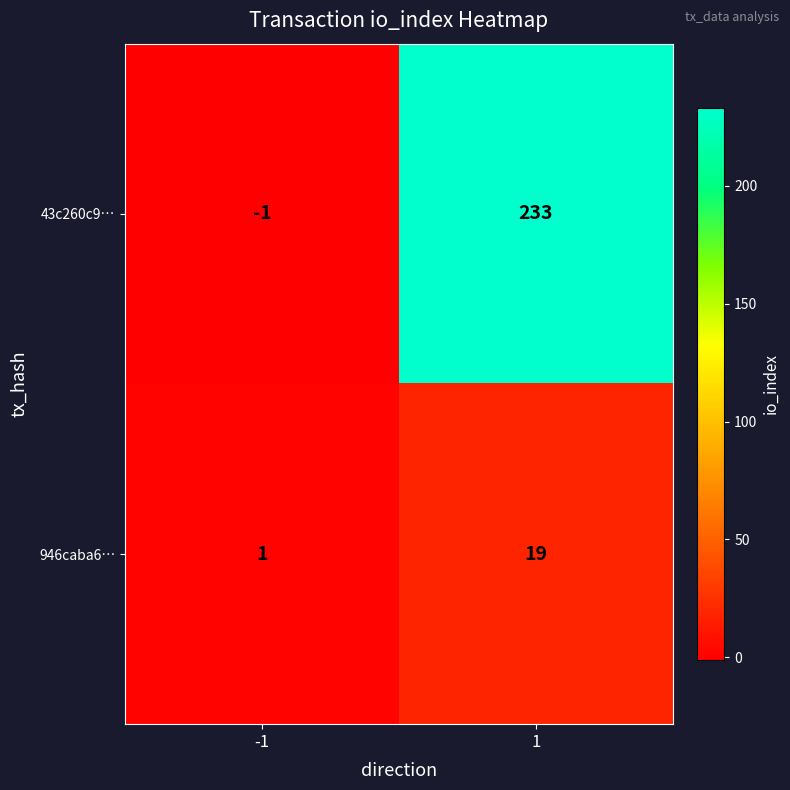

Reading right to left, extract all data points from this chart.

43c260c9…: 233	-1
946caba6…: 19	1